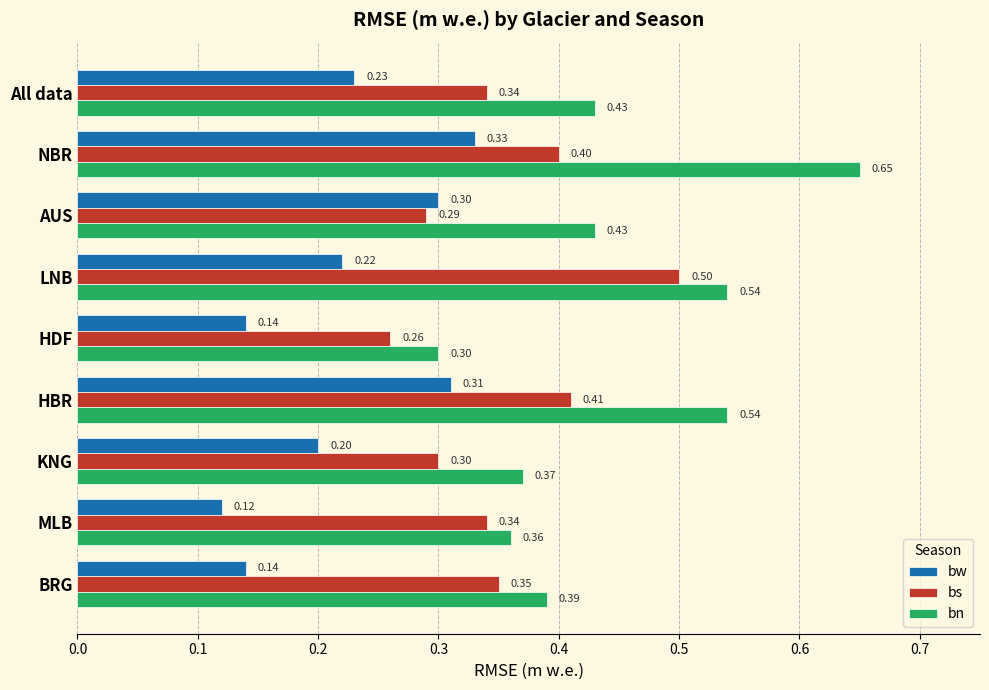

At which label is bw closest to 0?

MLB